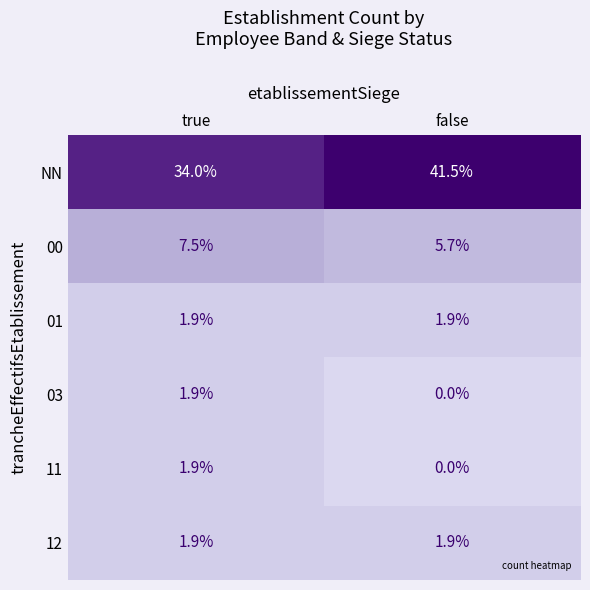

At which category is the sum across all series the highest?

false